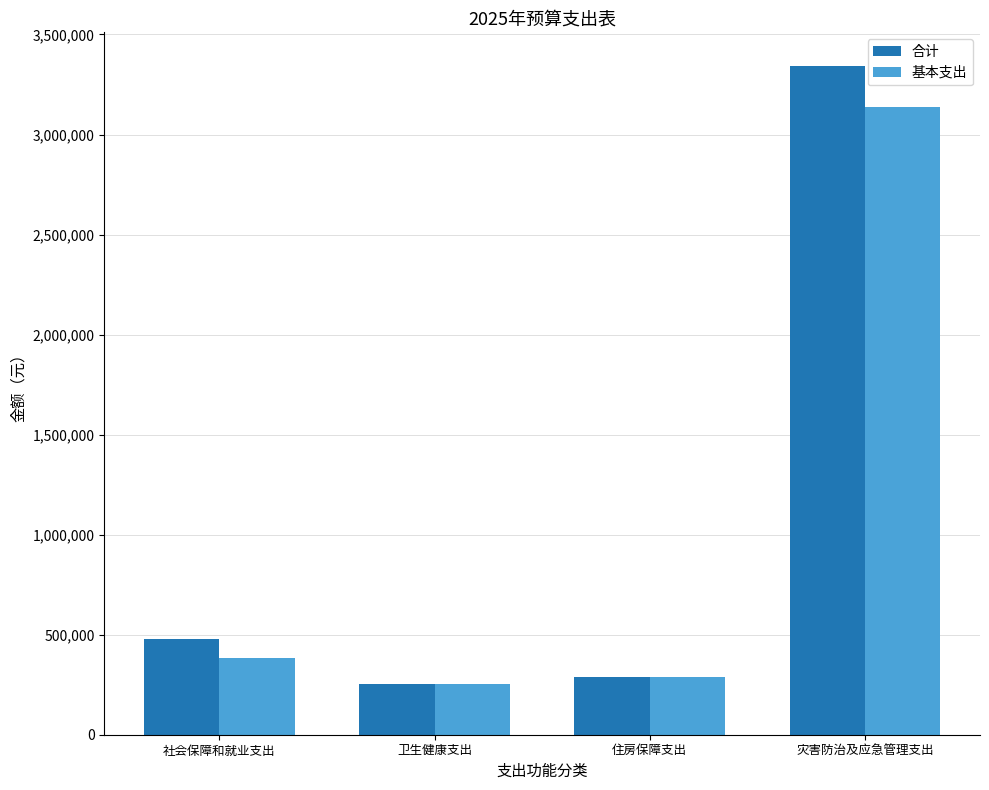

What is the sum of all 基本支出 values?

4063763.4